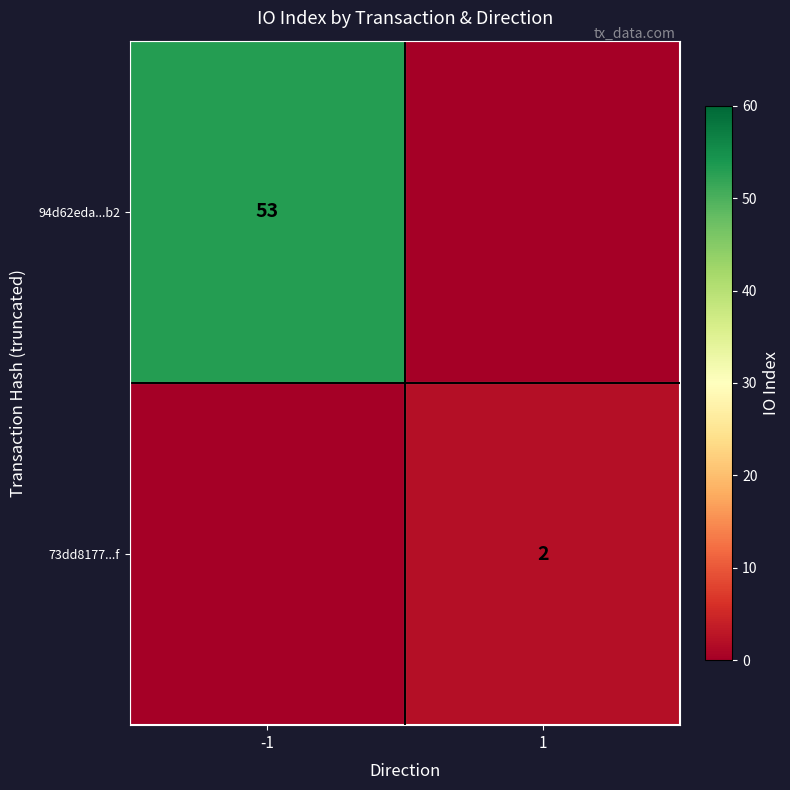

The value of 73dd8177...f at 1 is 2. True or false?

True